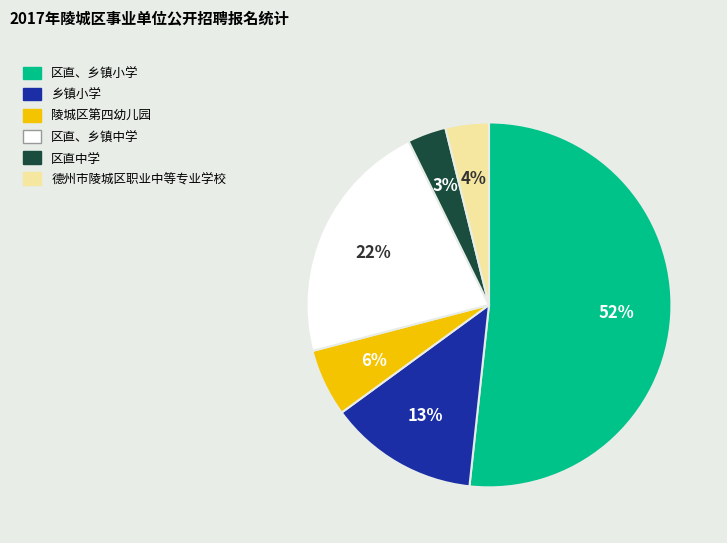

To the nearest percent, what percentage of the pie is 陵城区第四幼儿园?

6%